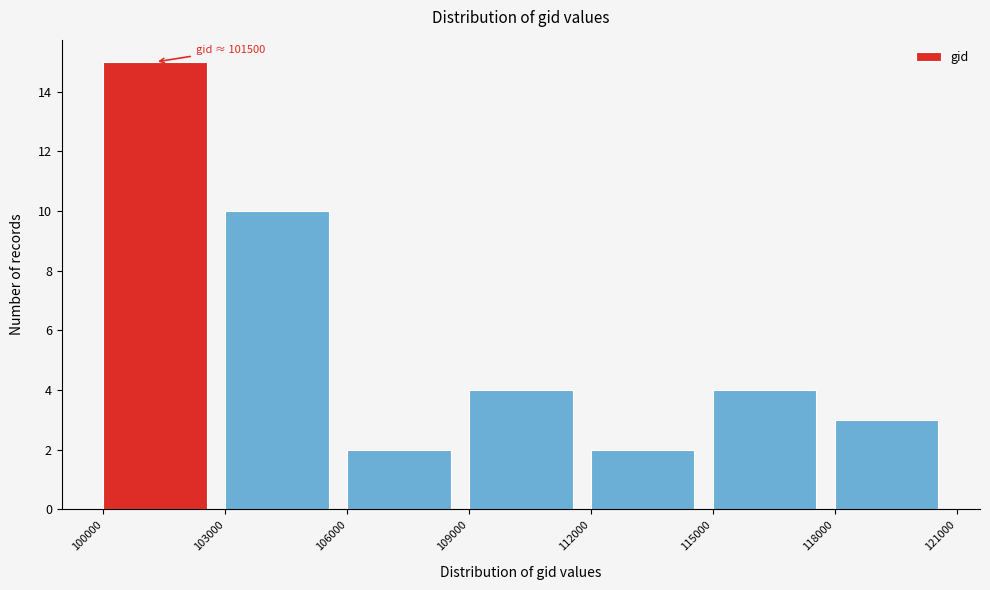

Which range on the x-axis has the tallest bar?

100000 to 103000